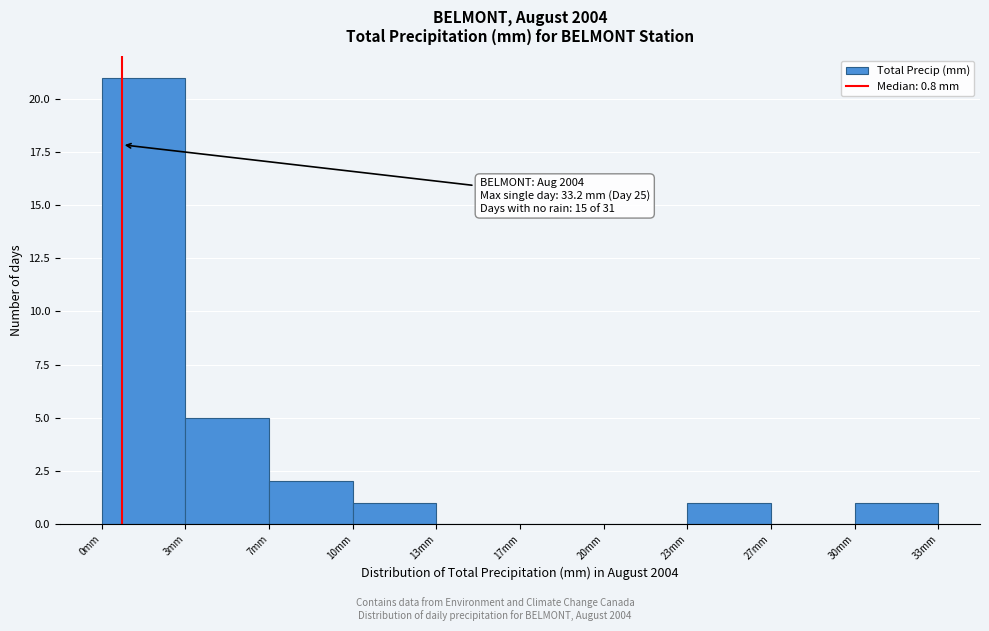

Reading left to right, what are all the values shown in this chart?

0mm=21	3mm=5	7mm=2	10mm=1	13mm=0	17mm=0	20mm=0	23mm=1	27mm=0	30mm=1